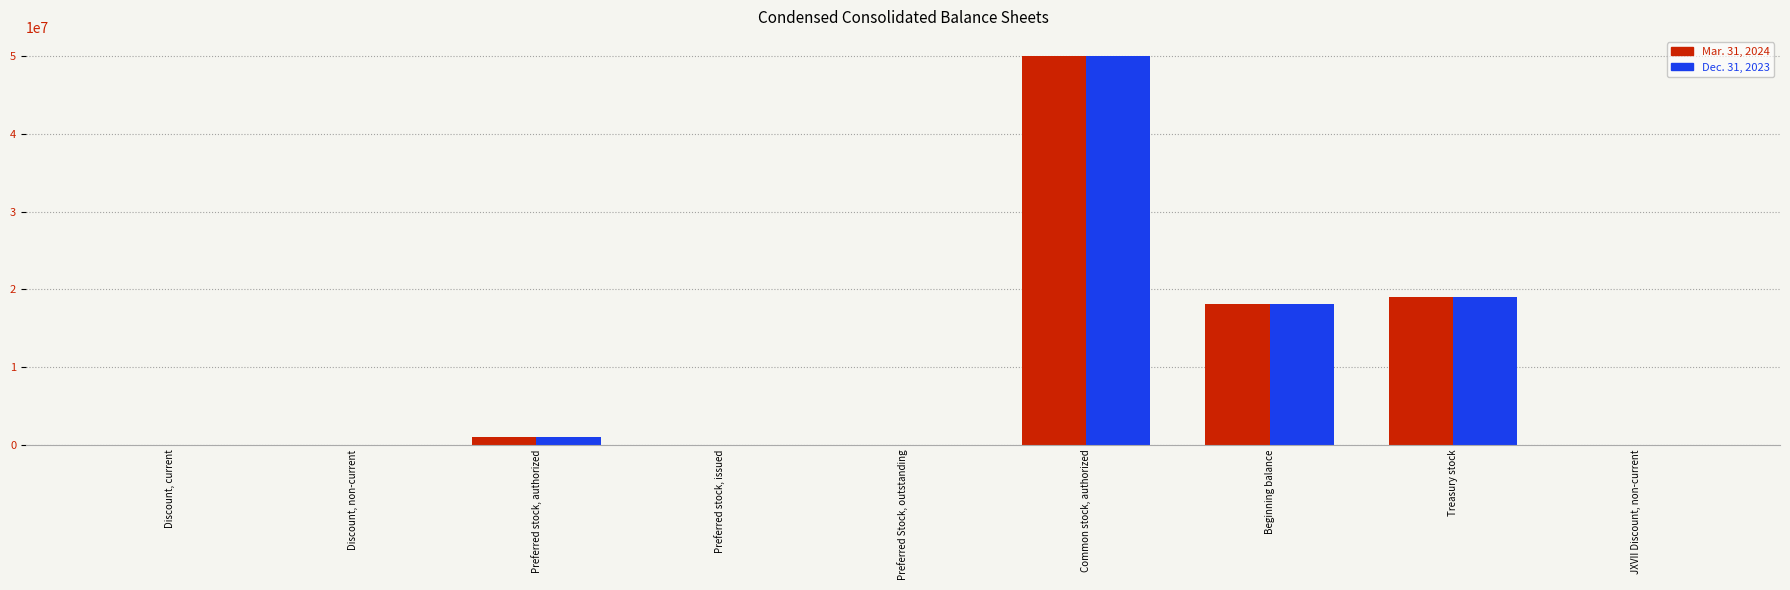

What is the sum of the Dec. 31, 2023 values at Preferred stock, issued and Treasury stock?

18940967